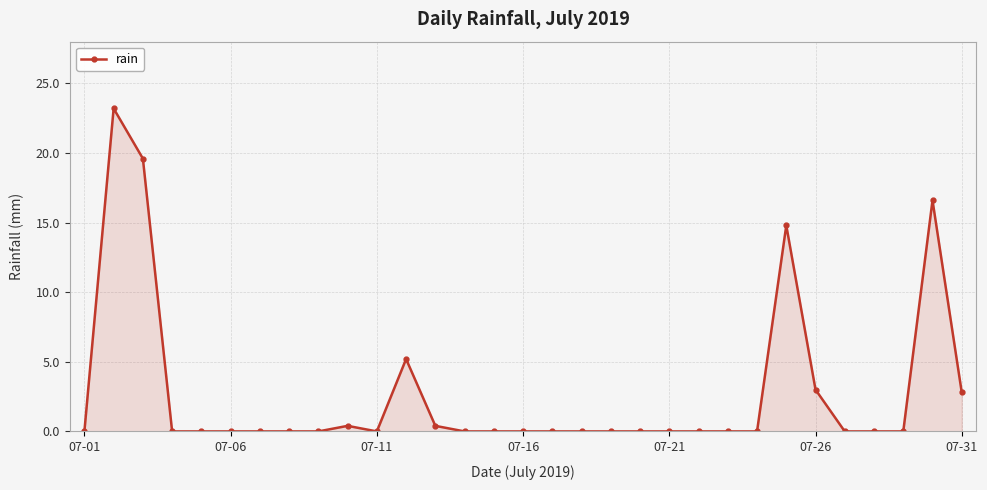

Reading right to left, transcribe all the data shown in this chart.

2.8	16.6	0.0	0.0	0.0	3.0	14.8	0.0	0.0	0.0	0.0	0.0	0.0	0.0	0.0	0.0	0.0	0.0	0.4	5.2	0.0	0.4	0.0	0.0	0.0	0.0	0.0	0.0	19.6	23.2	0.0